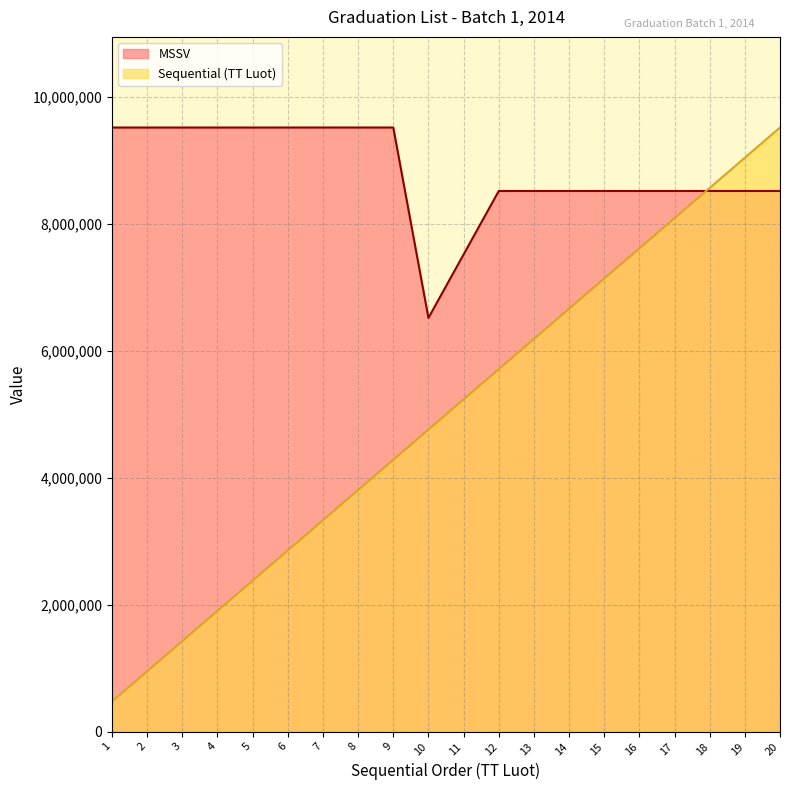

What is the sum of all MSSV values?

176404113.0